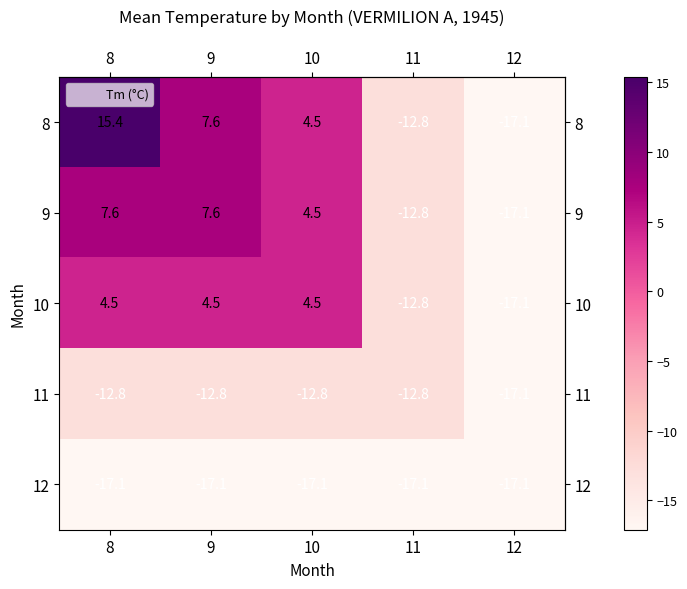

List the series in order of their peak value, highest first.

8, 9, 10, 11, 12